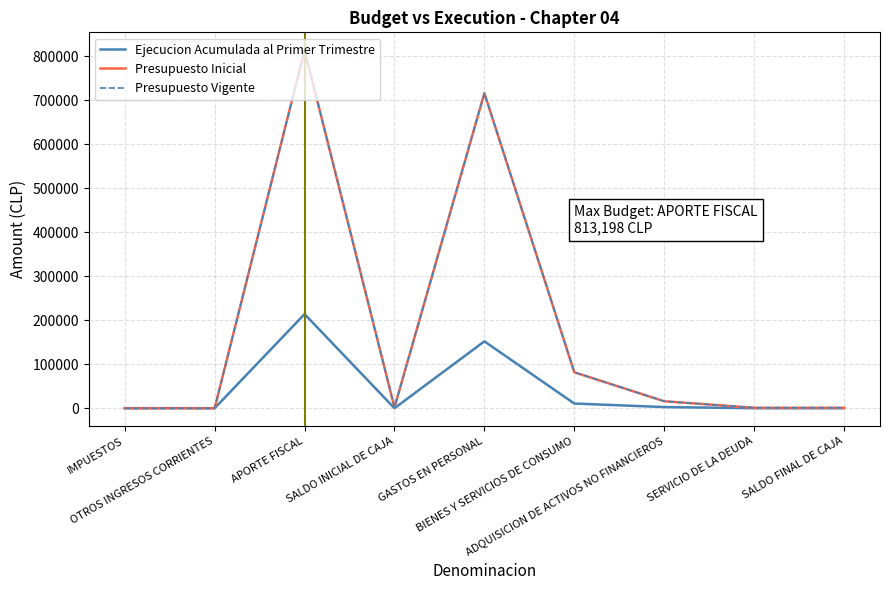

True or false: Presupuesto Inicial and Presupuesto Vigente cross at least once.

False